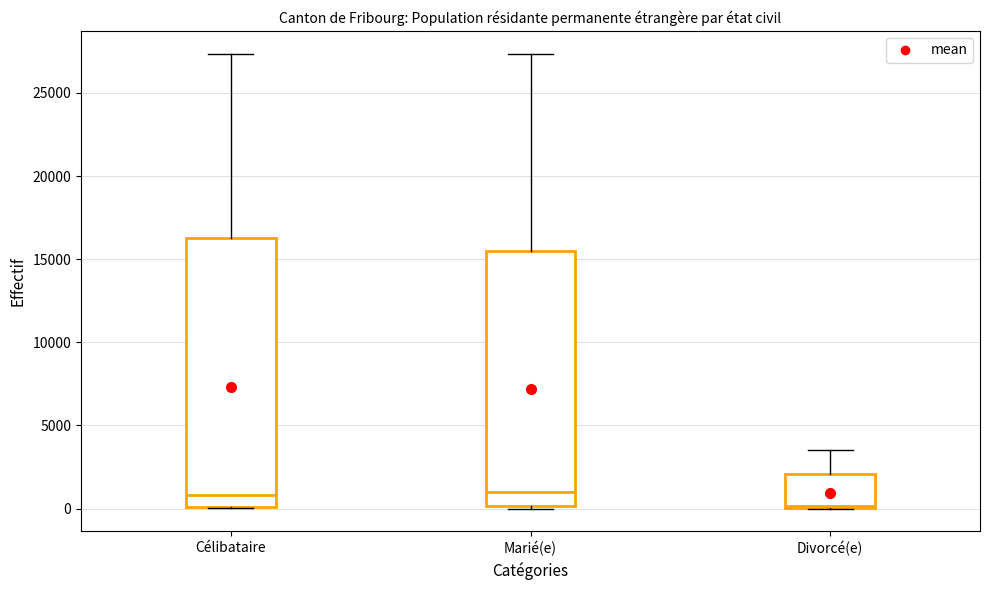

Reading left to right, read every box against the y-axis: the position of its median line, the range the box covers, and the ends of its whiskers. The values are not printed on the chart, so give them approximately, as read against the axis.

Célibataire: median 1000, box 0 to 16000, whiskers 0 to 27500
Marié(e): median 1000, box 0 to 15500, whiskers 0 to 27500
Divorcé(e): median 0, box 0 to 2000, whiskers 0 to 3500